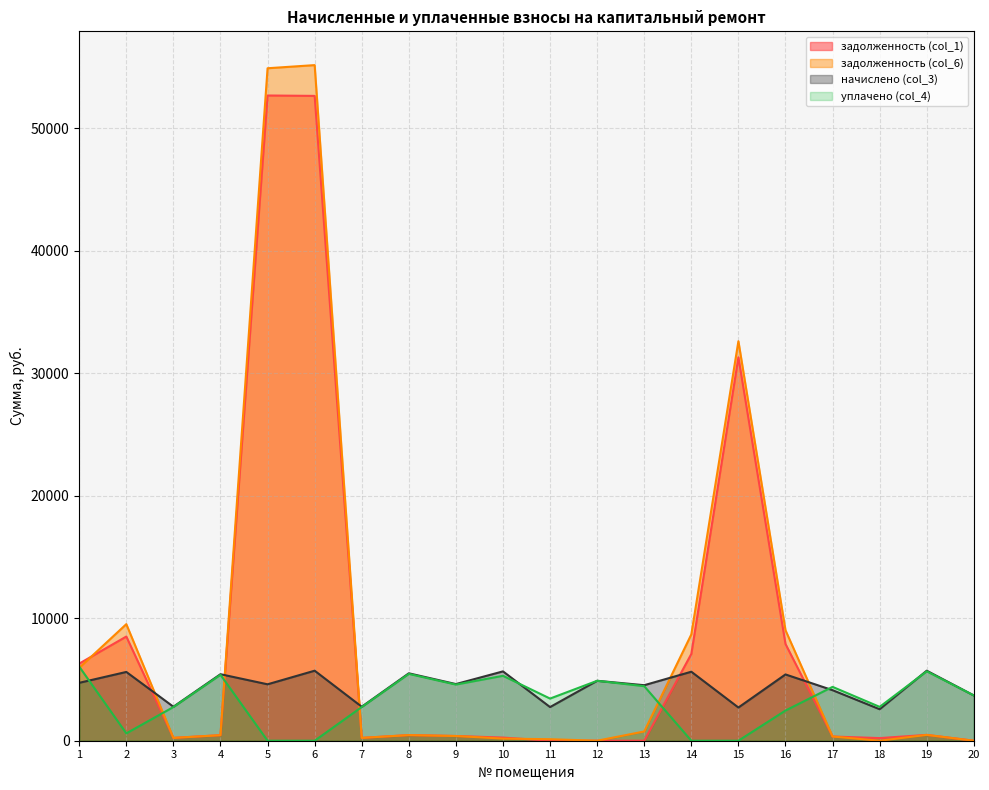

True or false: задолженность (col_1) has a value of 356.3 at 3.

False